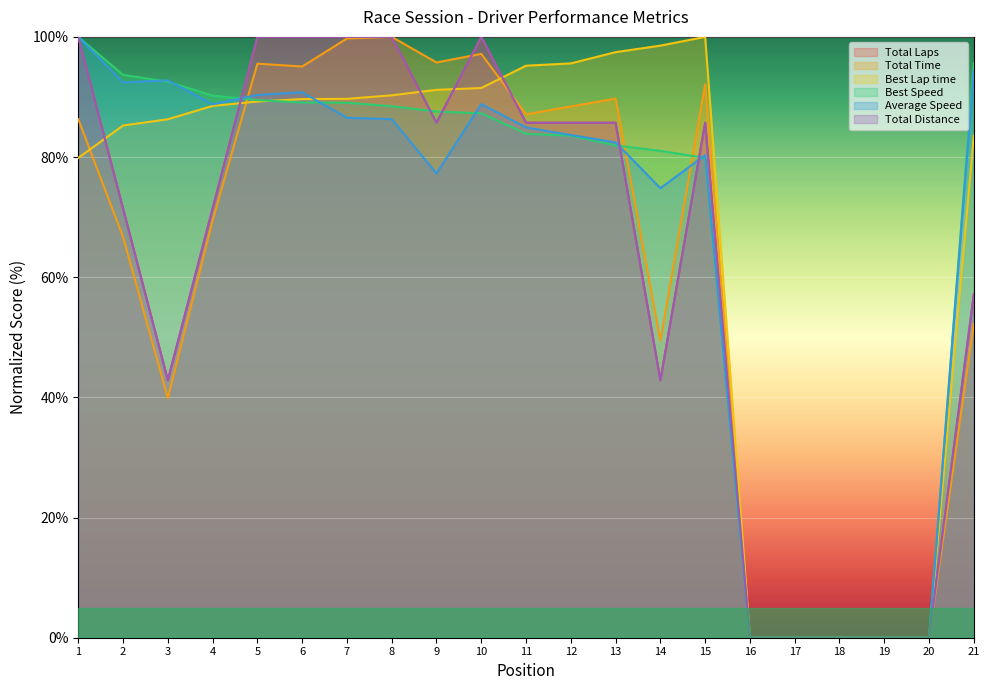

True or false: Best Speed has more than 1 interior local peaks.

False